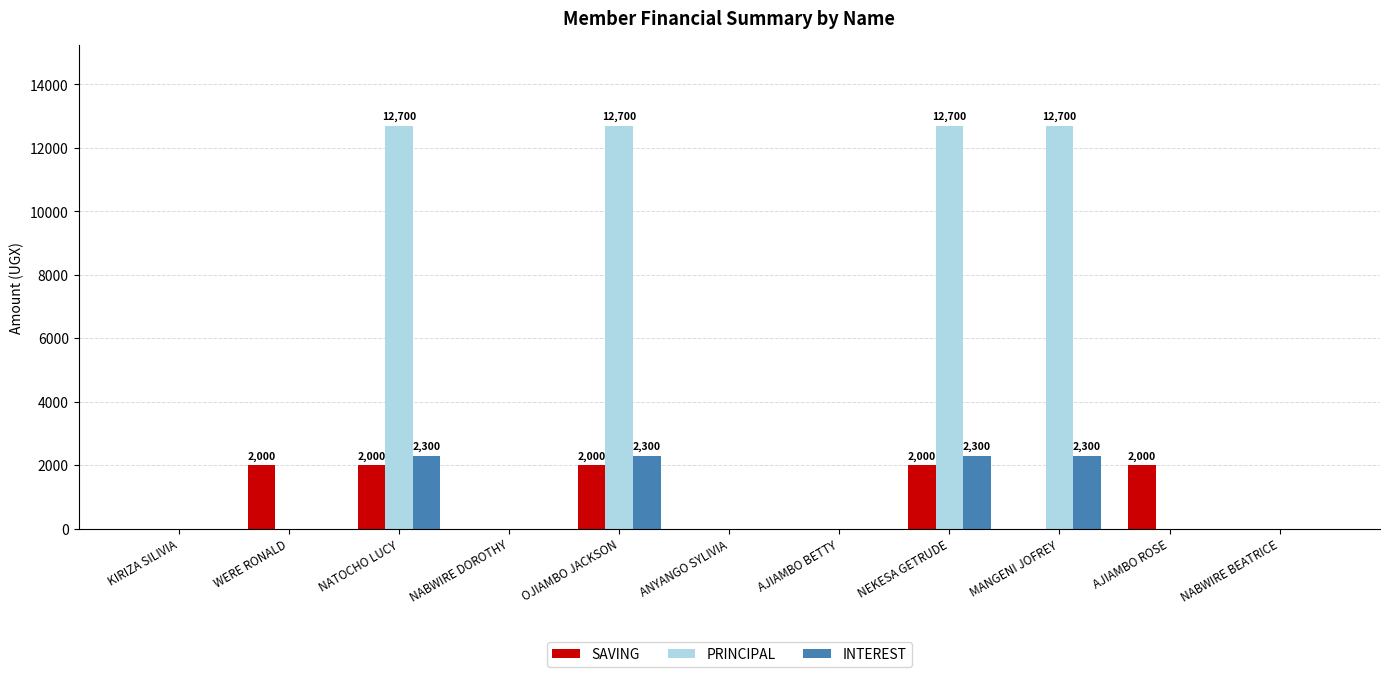

What is the sum of all INTEREST values?

9200